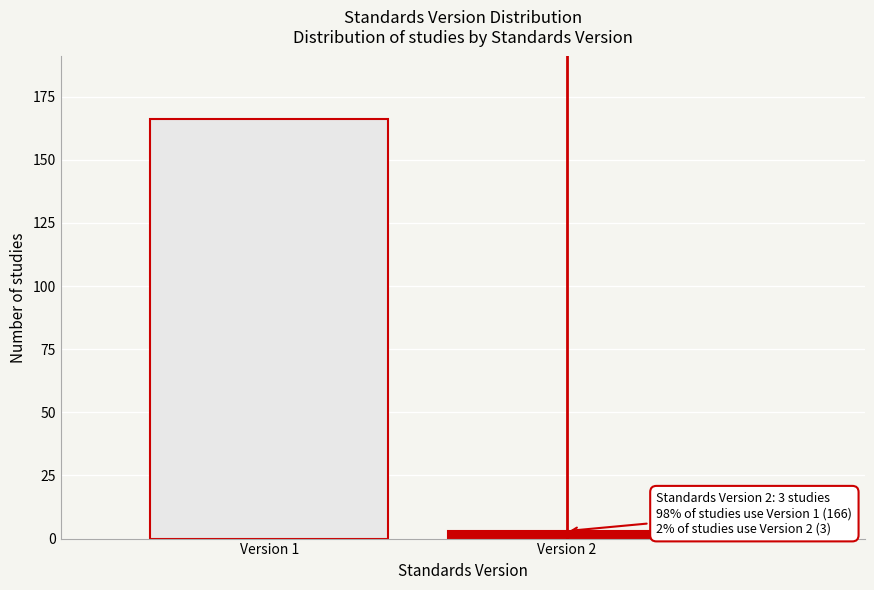

Reading right to left, transcribe all the data shown in this chart.

Version 2=3	Version 1=166